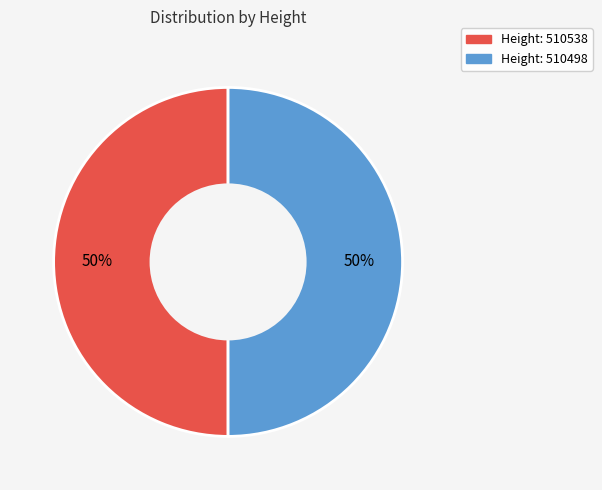

Rank the categories by value from highest to lowest.

510538, 510498